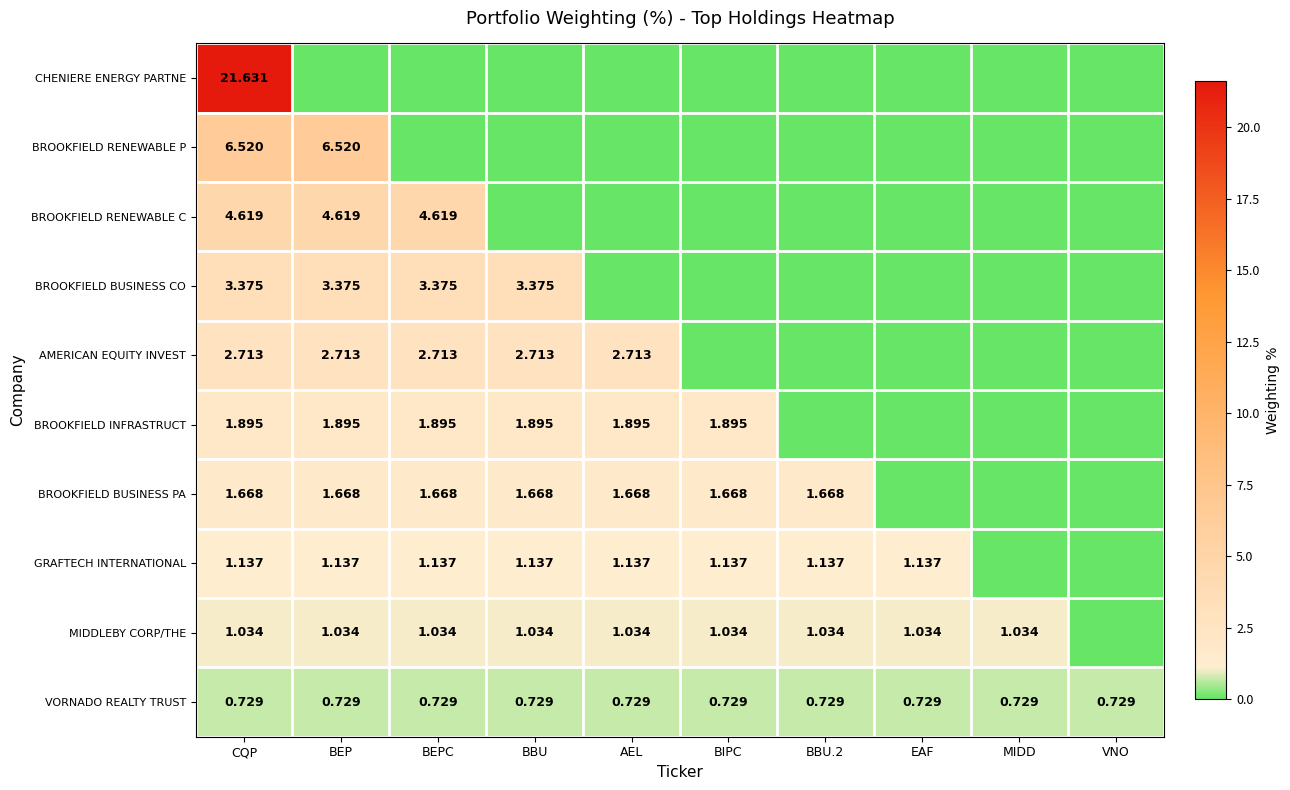

List the series in order of their peak value, lowest first.

VORNADO REALTY TRUST, MIDDLEBY CORP/THE, GRAFTECH INTERNATIONAL, BROOKFIELD BUSINESS PA, BROOKFIELD INFRASTRUCT, AMERICAN EQUITY INVEST, BROOKFIELD BUSINESS CO, BROOKFIELD RENEWABLE C, BROOKFIELD RENEWABLE P, CHENIERE ENERGY PARTNE